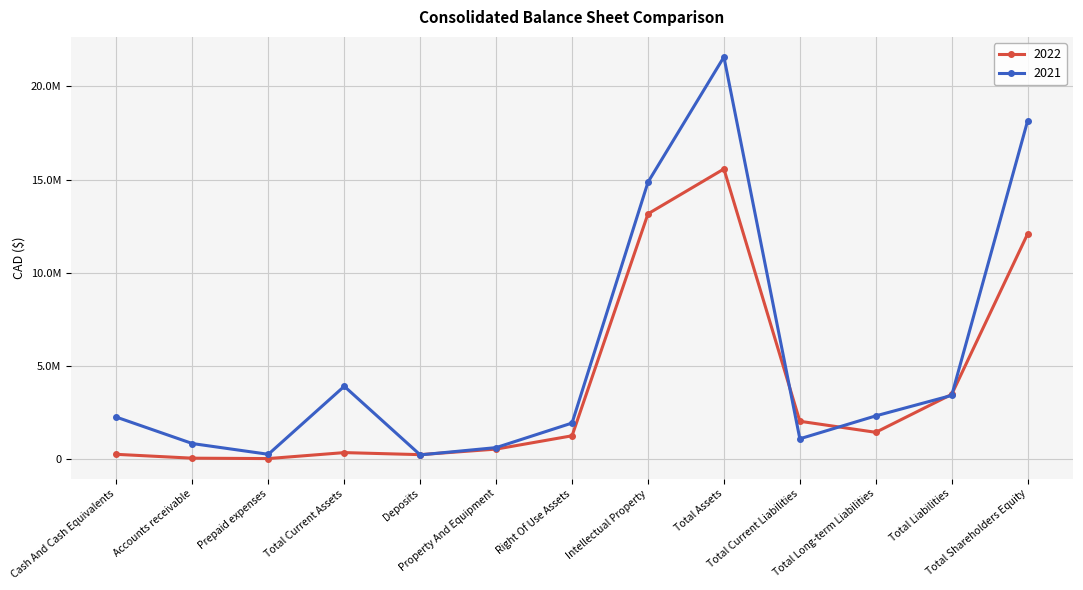

At which category does 2022 reach its first local valley?

Prepaid expenses